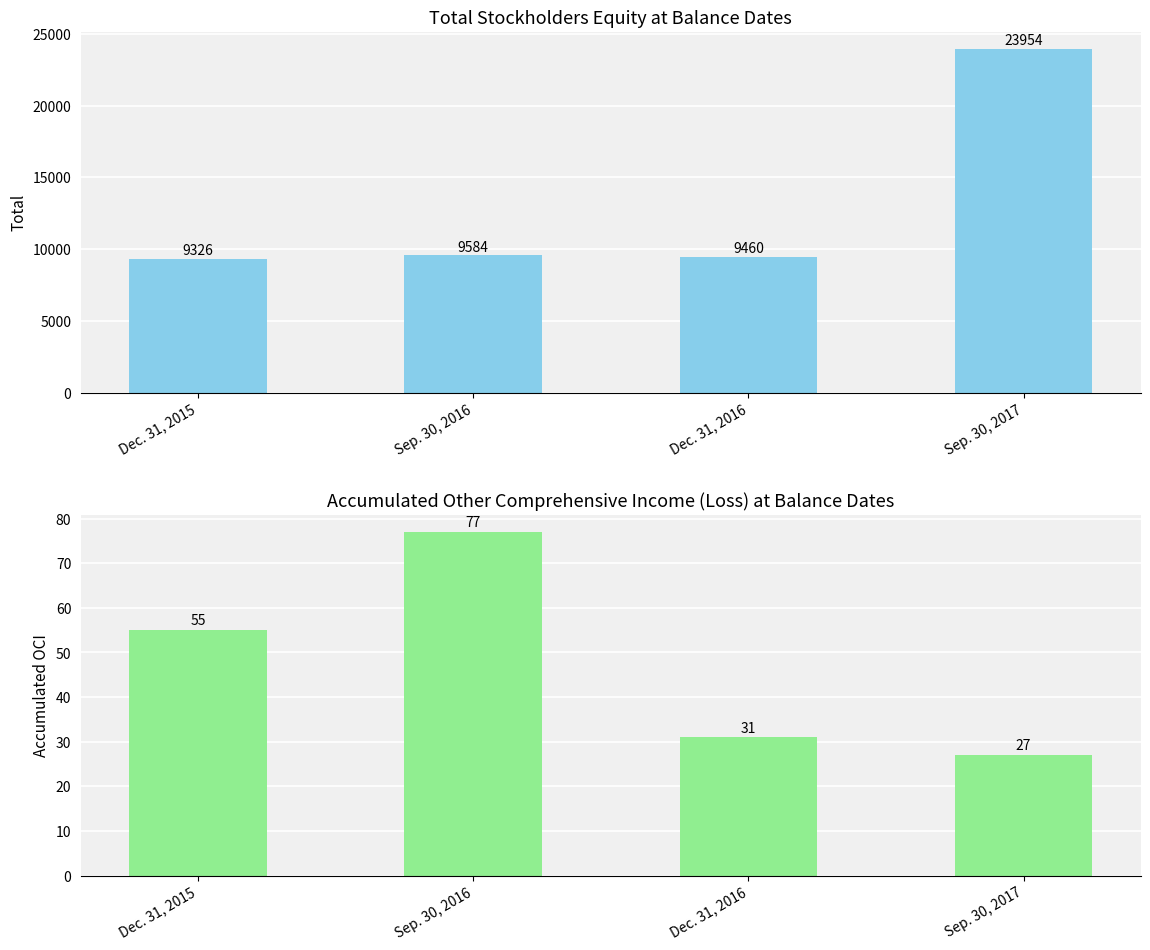

The value of Total at Sep. 30, 2016 is 6354. True or false?

False